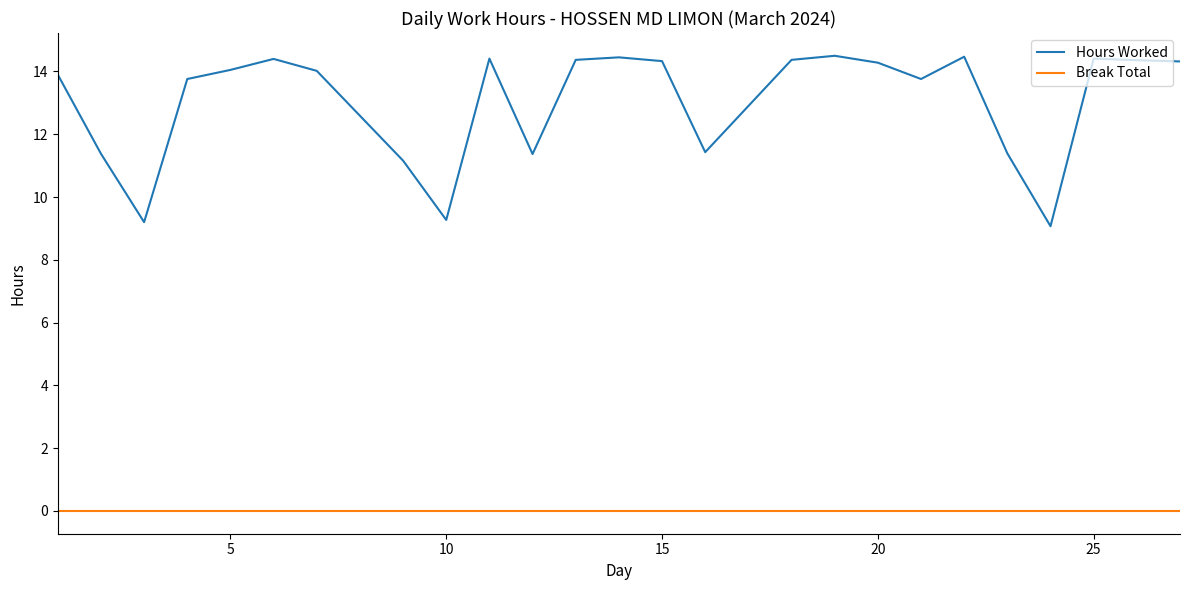

How many lines are shown in the chart?

2